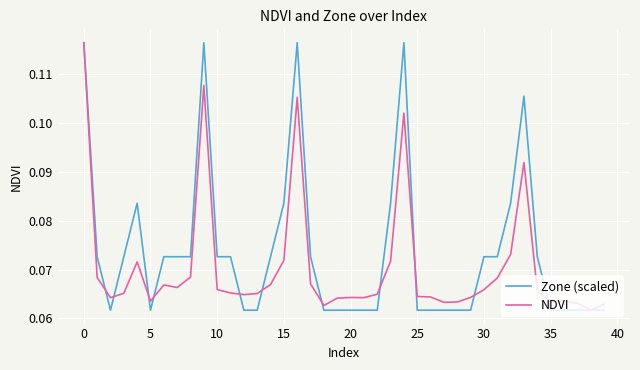

List the series in order of their overall mean, lowest first.

NDVI, Zone (scaled)